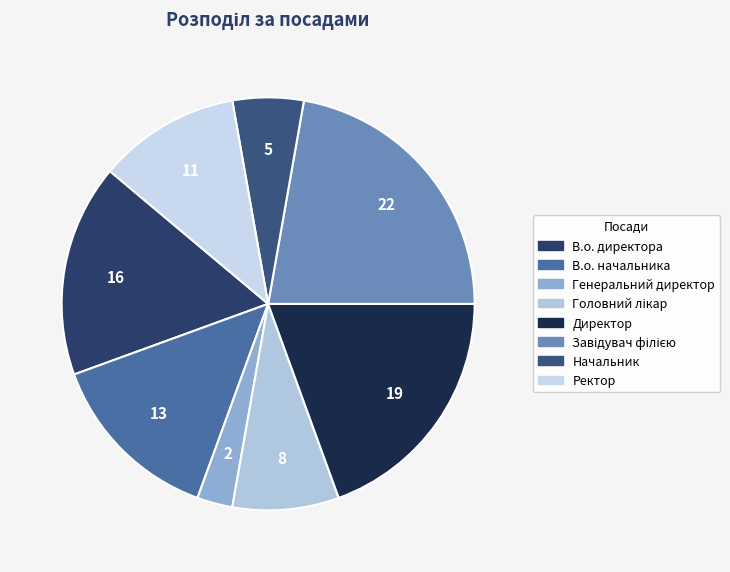

Is there a majority slice in this chart?

No